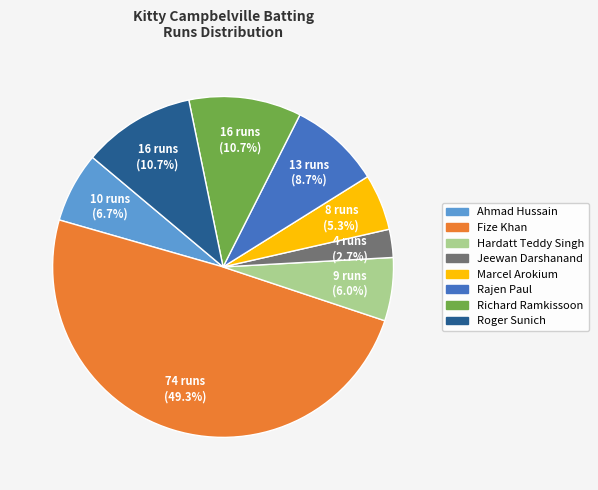

The Roger Sunich slice represents 11% of the pie. True or false?

True